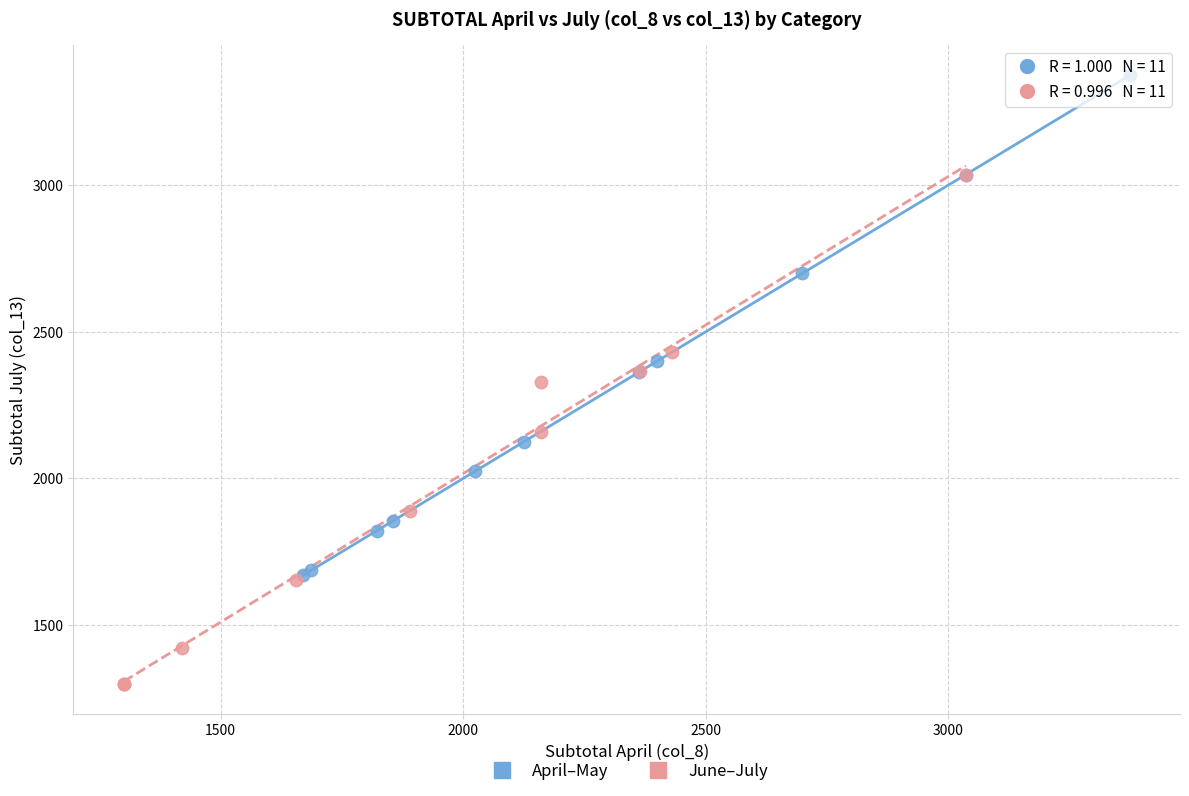

Which series contains the highest Y value?

April–May